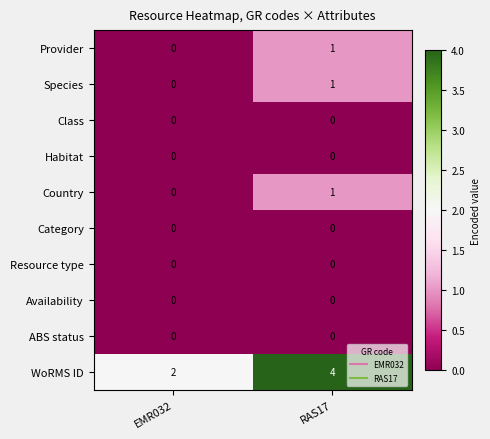

Which series has the largest total across all categories?

WoRMS ID